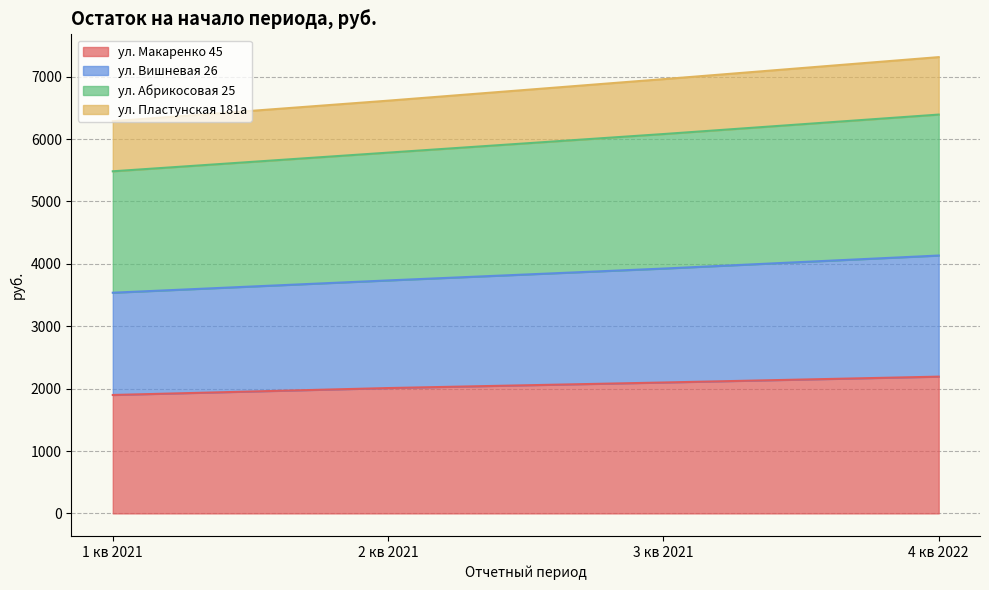

What is the minimum value shown in the chart?

1898